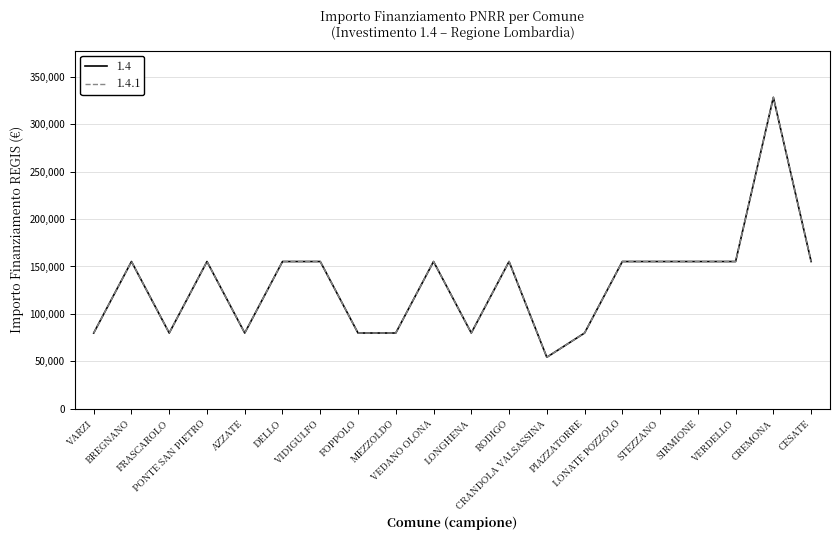

How many interior local peaks does the 1.4 series have?

5